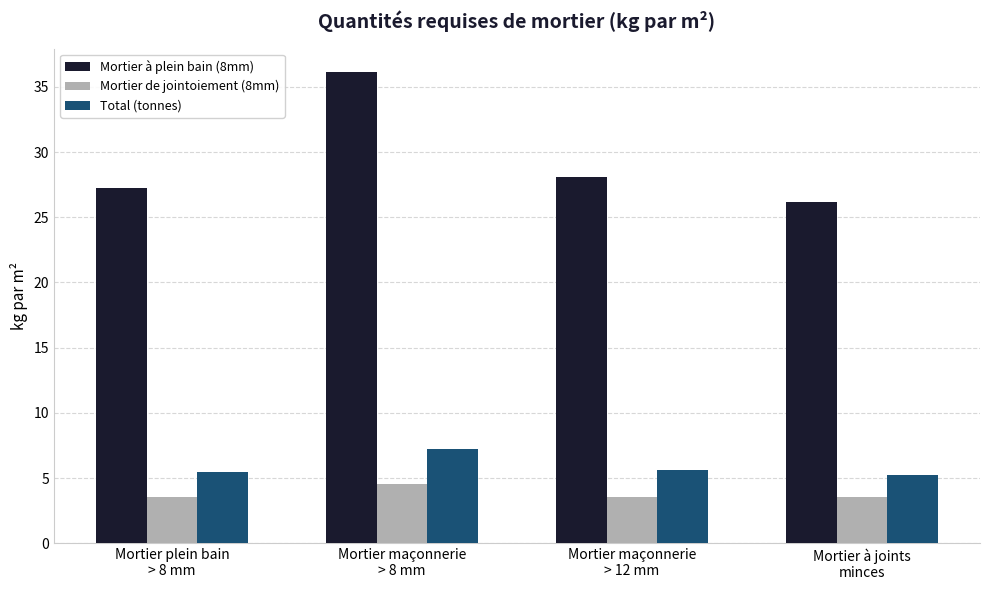

How many distinct data groups are displayed?

3